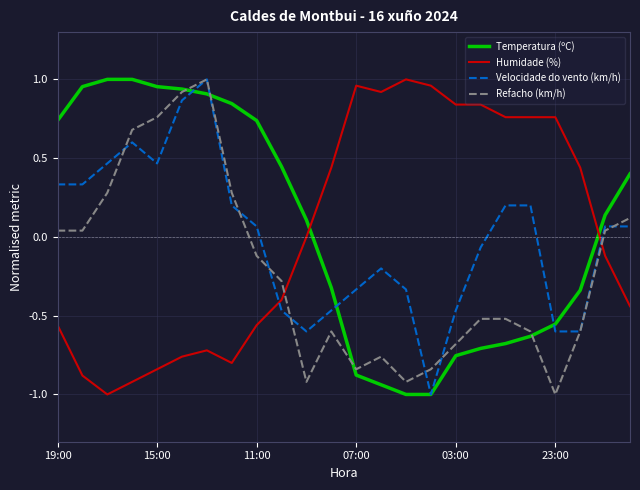

At how many categories does at least one series exceed 0?

24